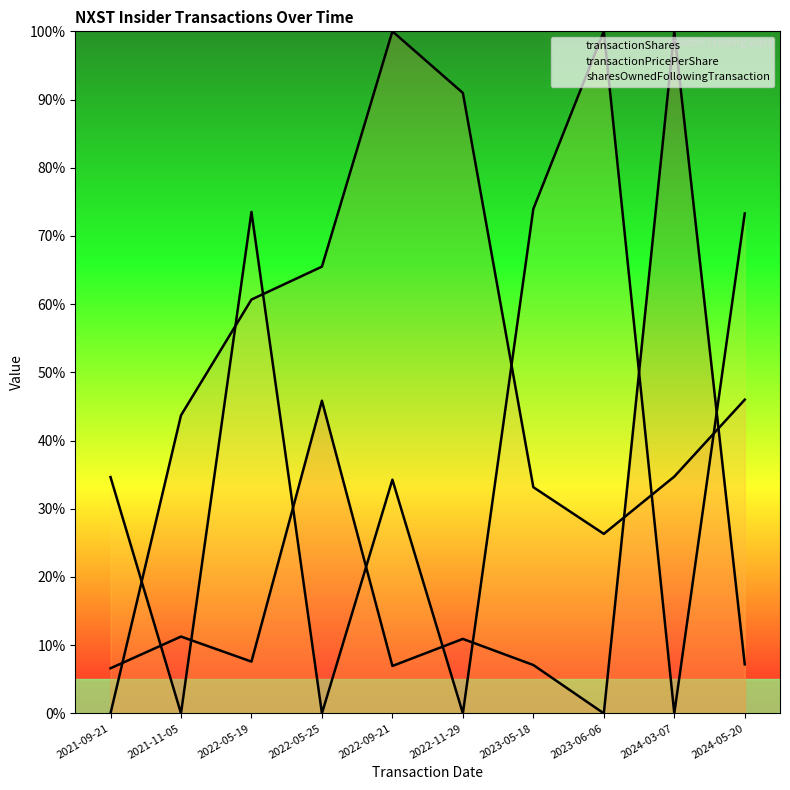

Is it true that sharesOwnedFollowingTransaction equals 100.0 at 2023-06-06?

True